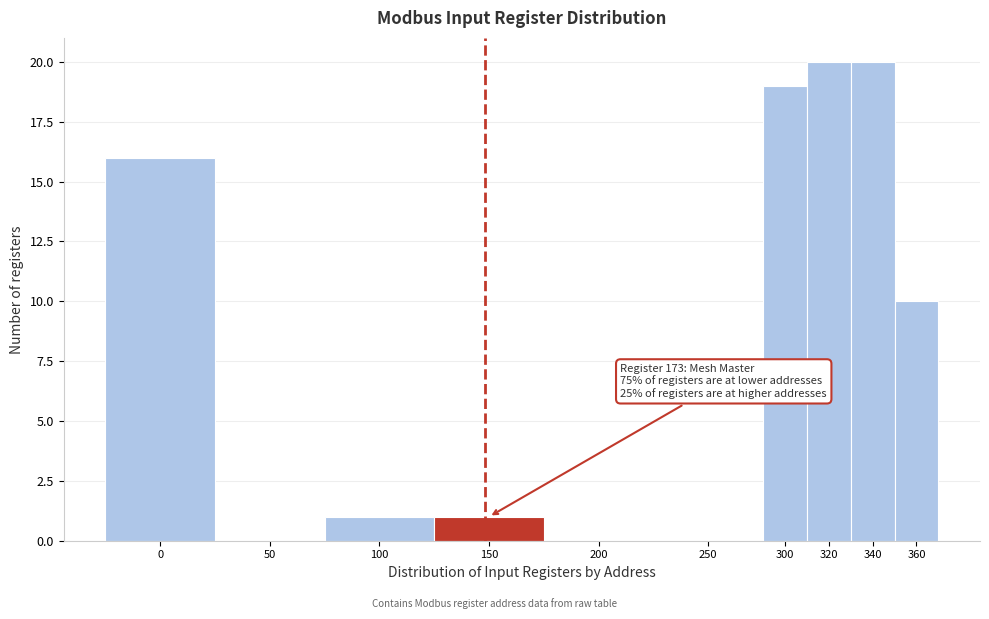

Reading right to left, what are all the values shown in this chart?

360=10	340=20	320=20	300=19	250=0	200=0	150=1	100=1	50=0	0=16